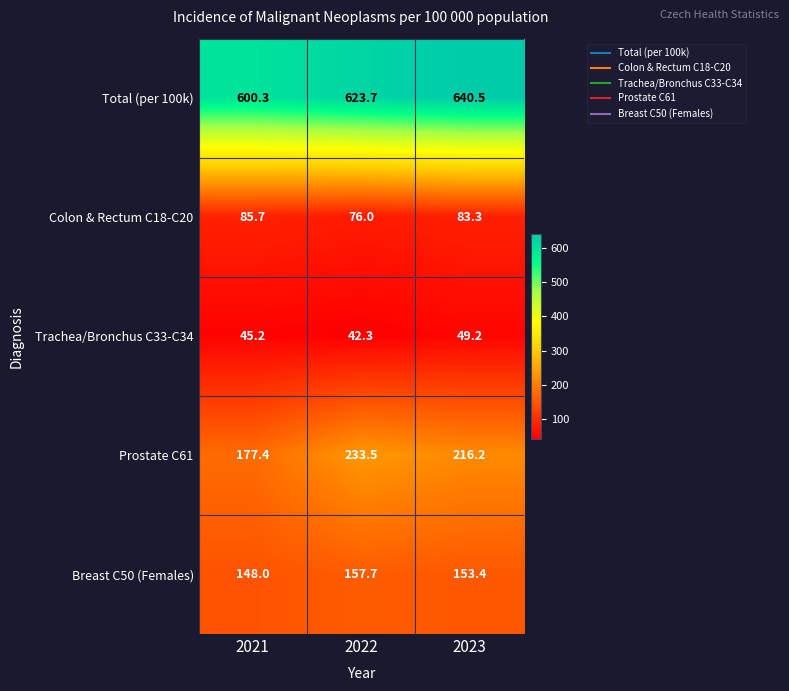

The value of Colon & Rectum C18-C20 at 2023 is 83.3. True or false?

True